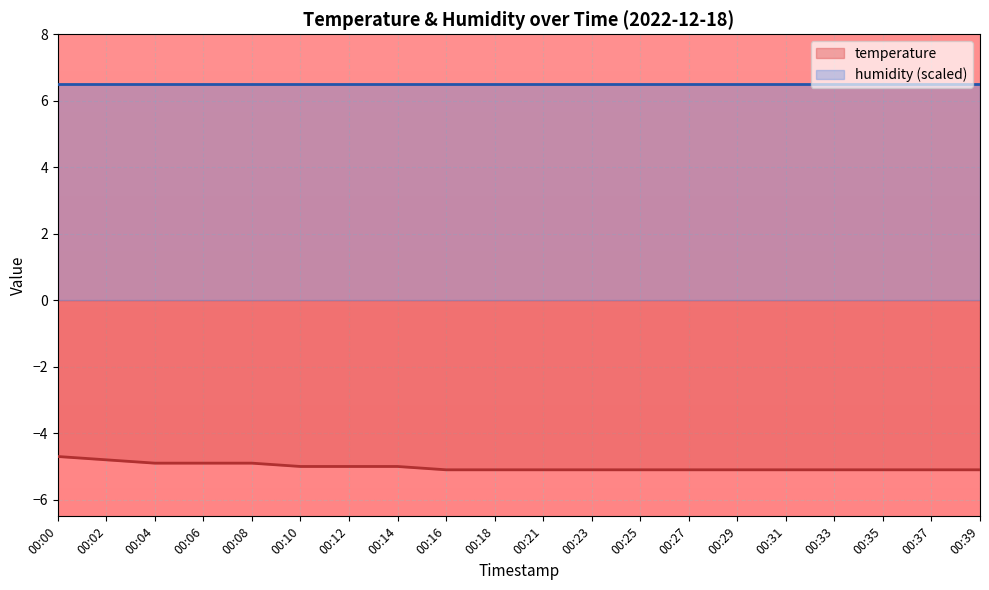

True or false: the data shows -4.8 at 00:02.

True